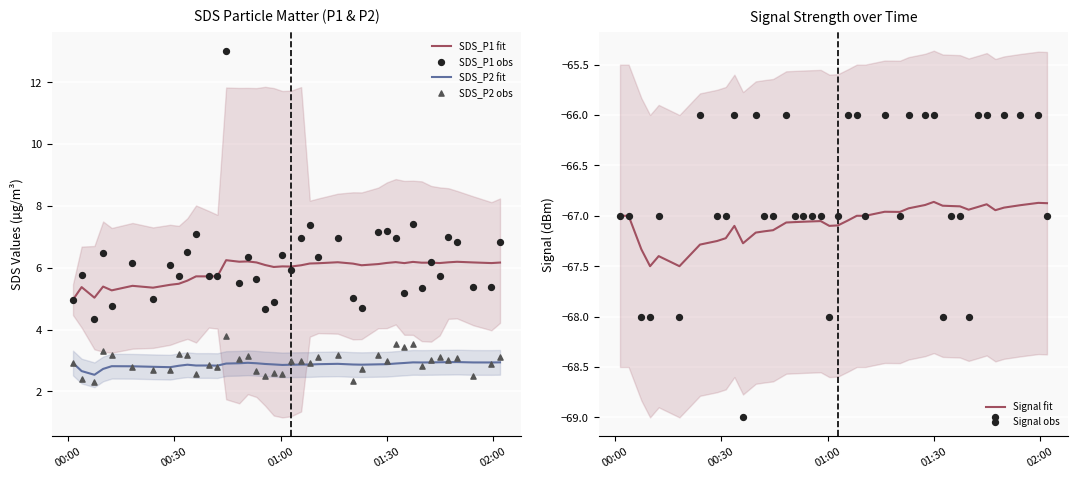

True or false: SDS_P1 fit and SDS_P2 fit cross at least once.

False